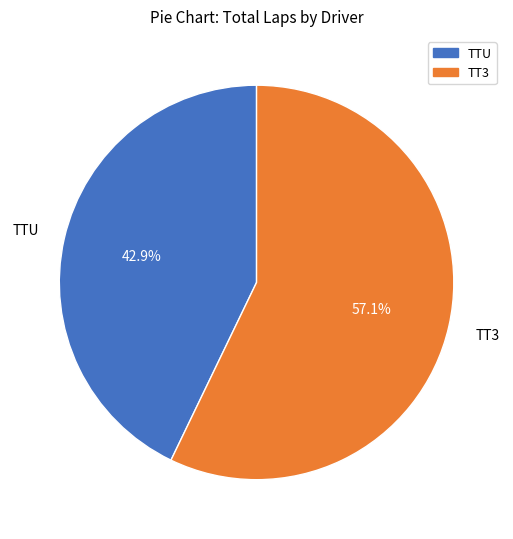

Is there a majority slice in this chart?

Yes